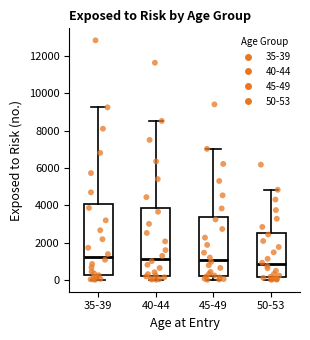

Which box has the lowest median line?

50-53